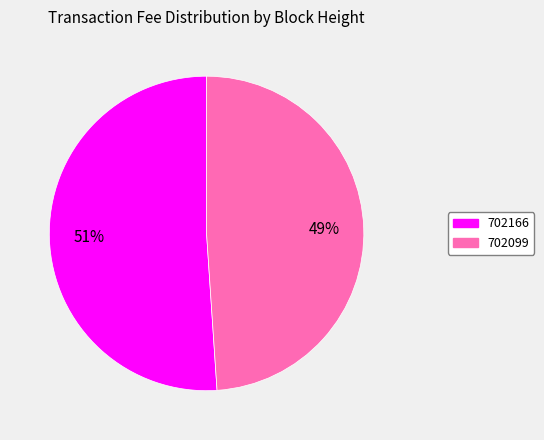

Does 702166 represent more than half of the total?

Yes